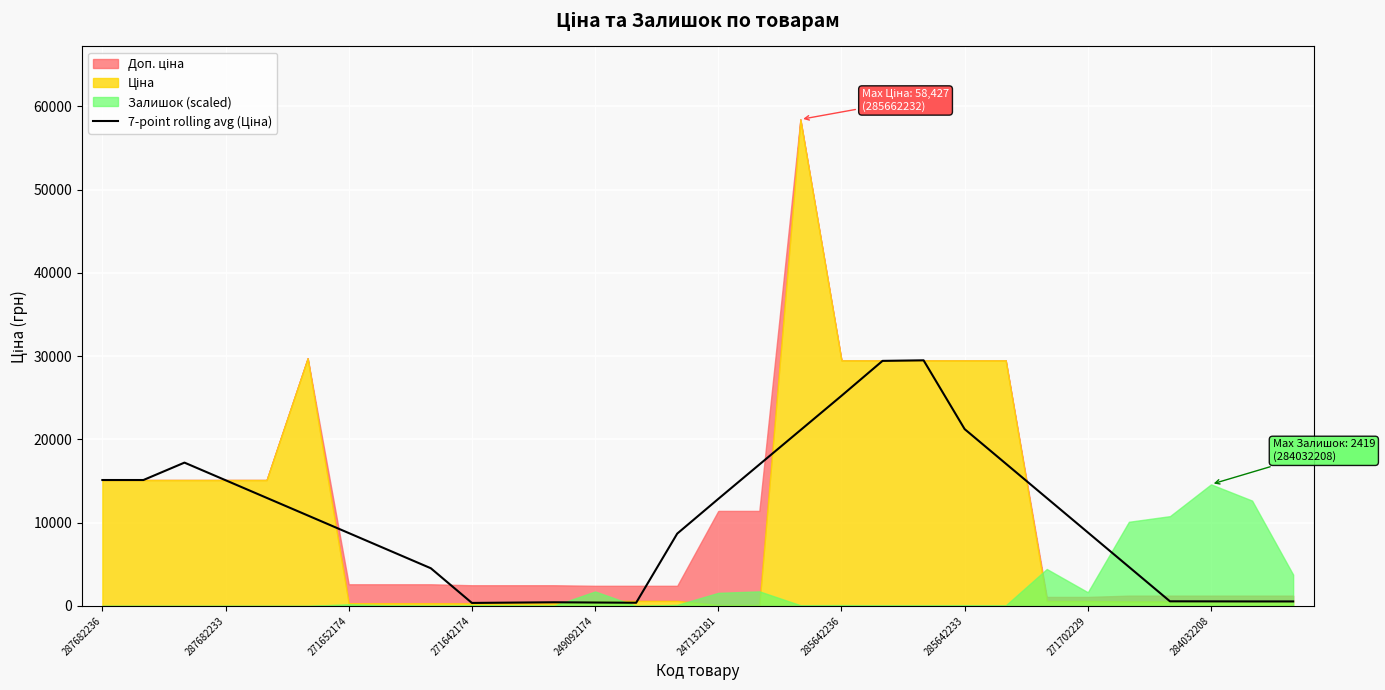

What is the value of the 14th point from the left?

380.0